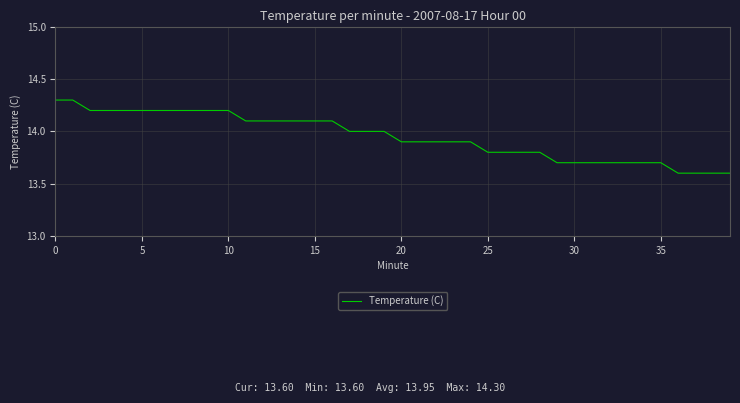

What is the greatest value displayed?

14.3